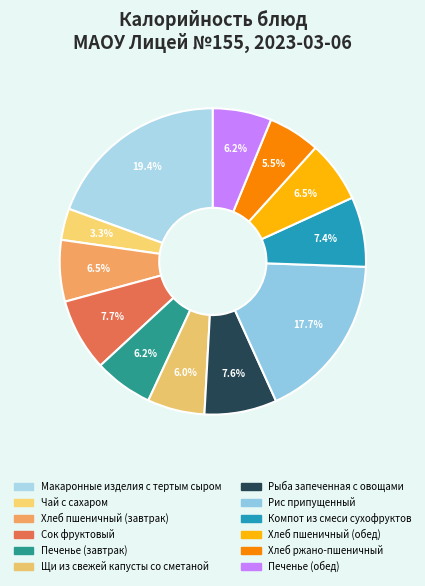

Count the number of slices in the pie.

12